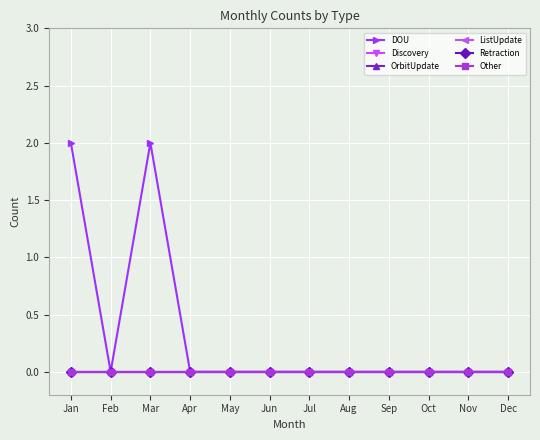

Between Nov and Dec, which is larger?

Nov